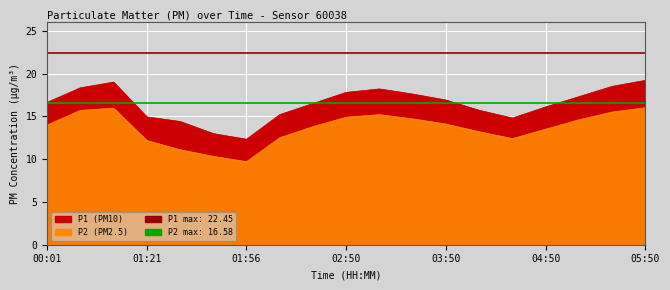

What is the approximate value of P1 at 05:30?

18.5